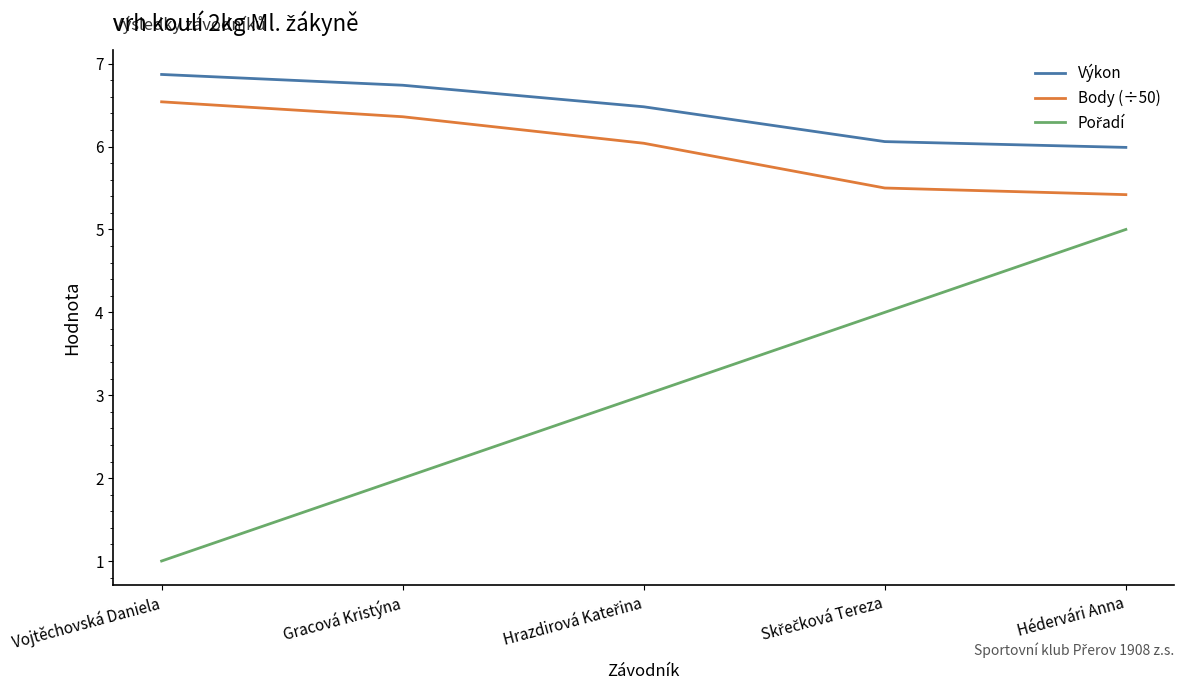

What position from the left is Gracová Kristýna?

2